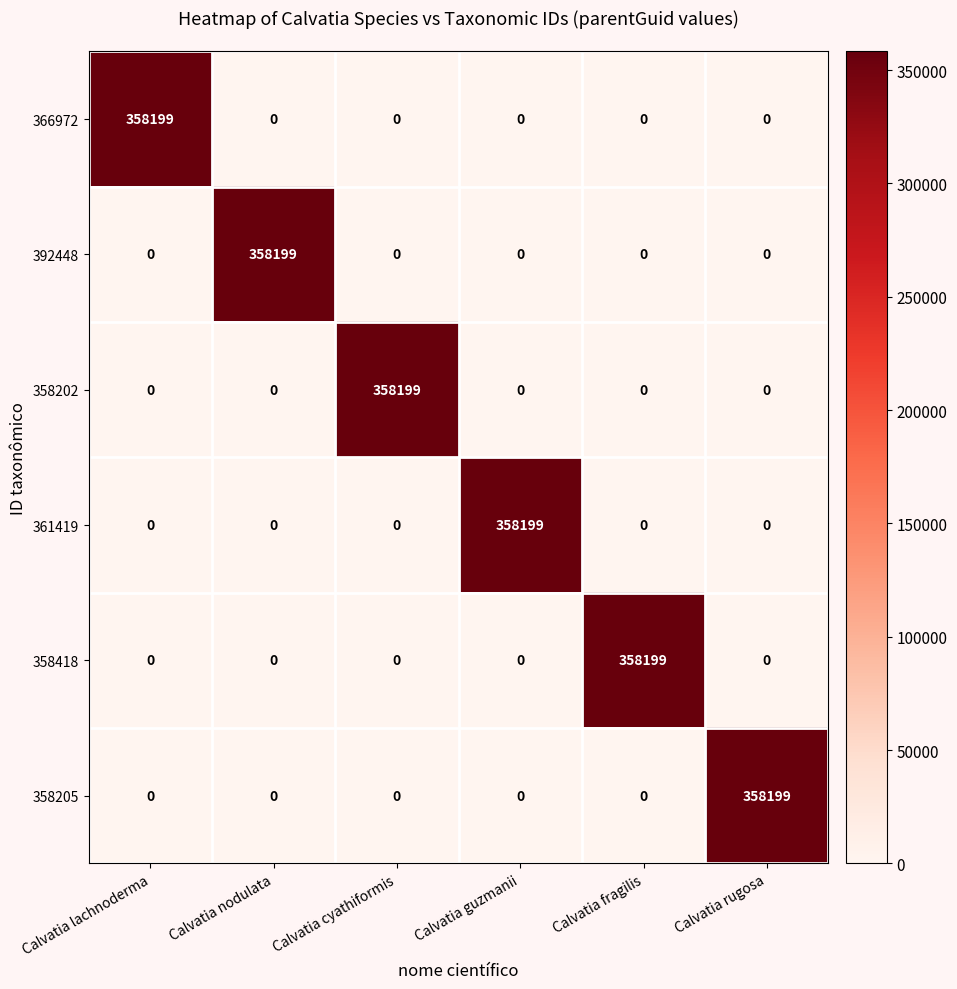

What is the difference between the maximum and minimum values in the 366972 series?

358199